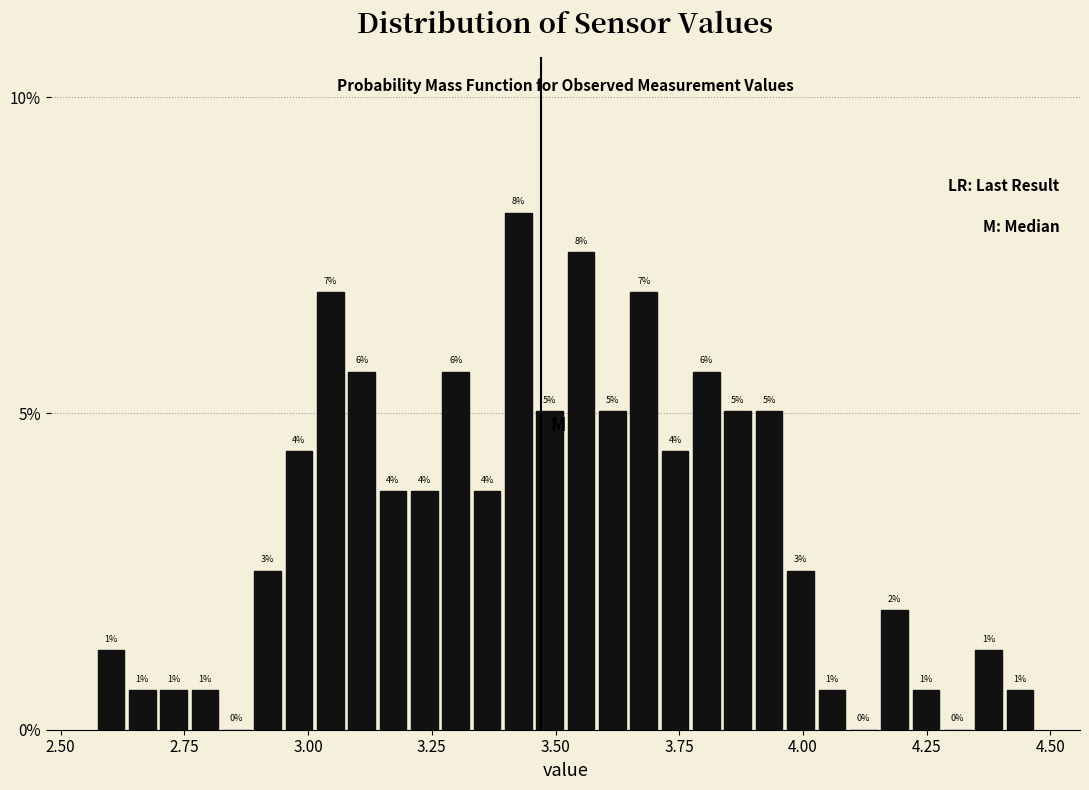

Read against the x-axis, roughly where is the centre of the tallest bar?

3.45